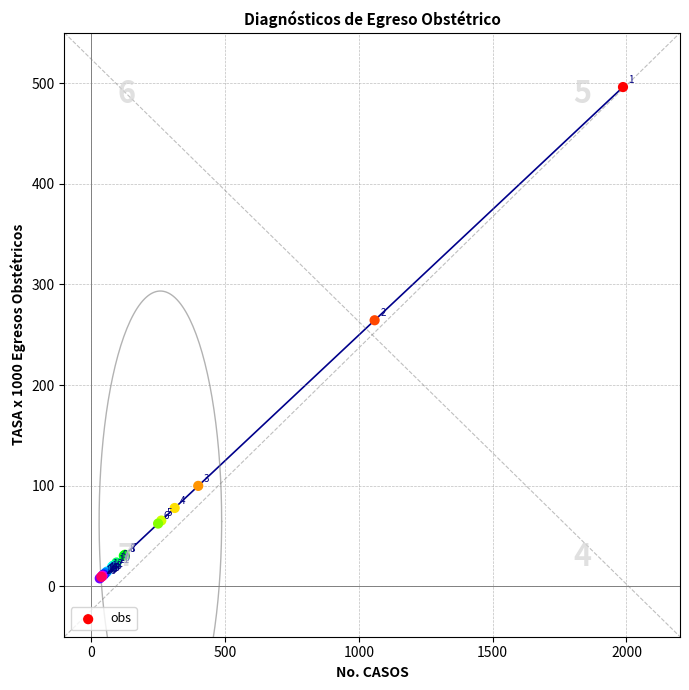

What Y value in the scatter plot is closest to 252?

264.4